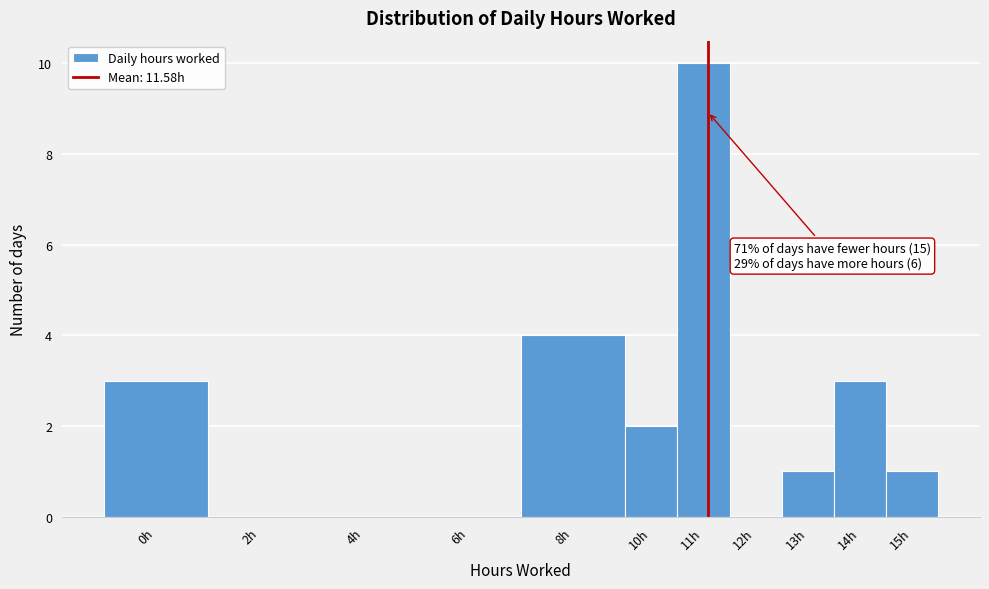

Reading left to right, extract all data points from this chart.

0h=3	2h=0	4h=0	6h=0	8h=4	10h=2	11h=10	12h=0	13h=1	14h=3	15h=1